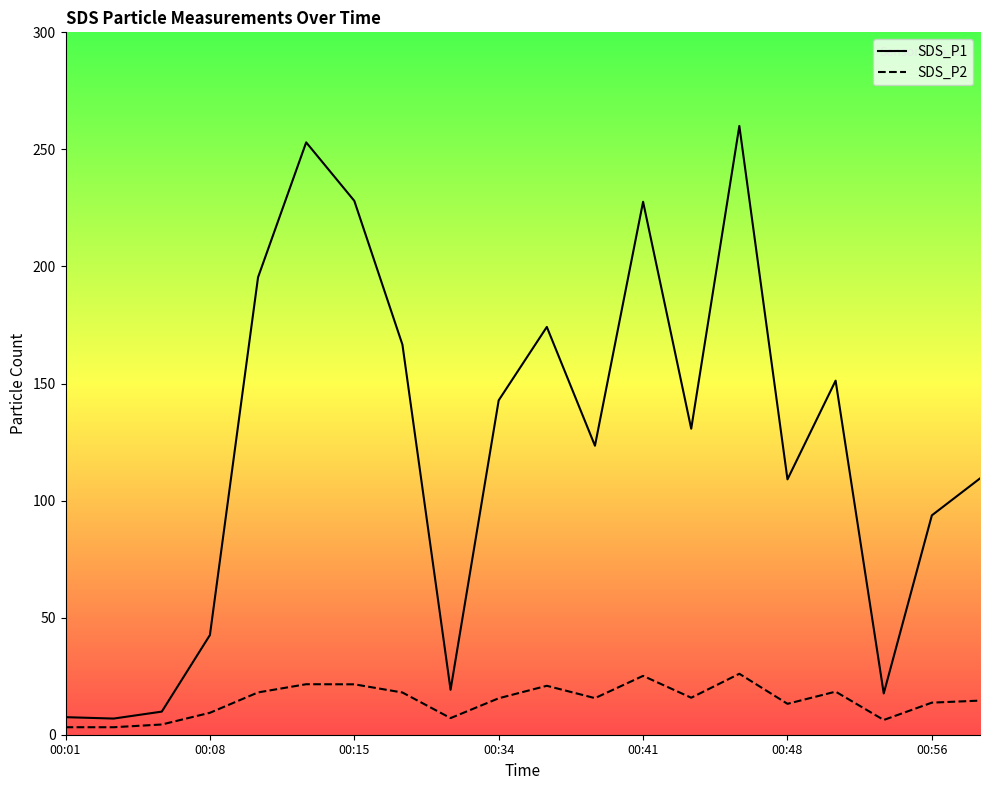

True or false: SDS_P2 and SDS_P1 intersect in this chart.

False